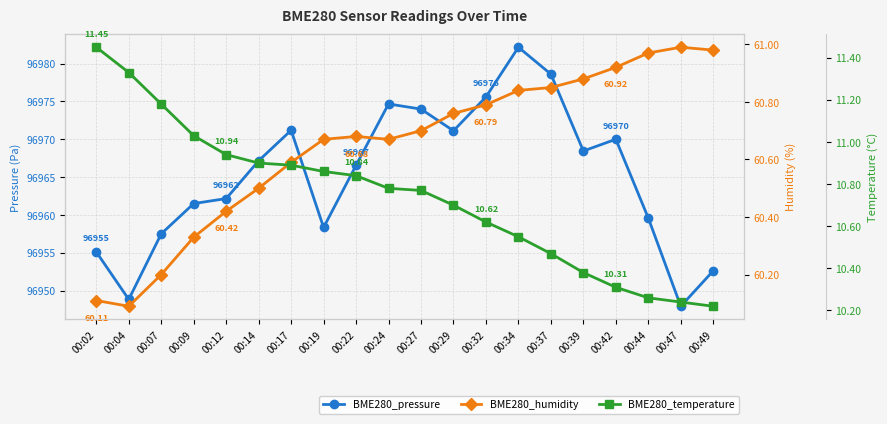

The value of BME280_pressure at 00:27 is 96974.0. True or false?

True